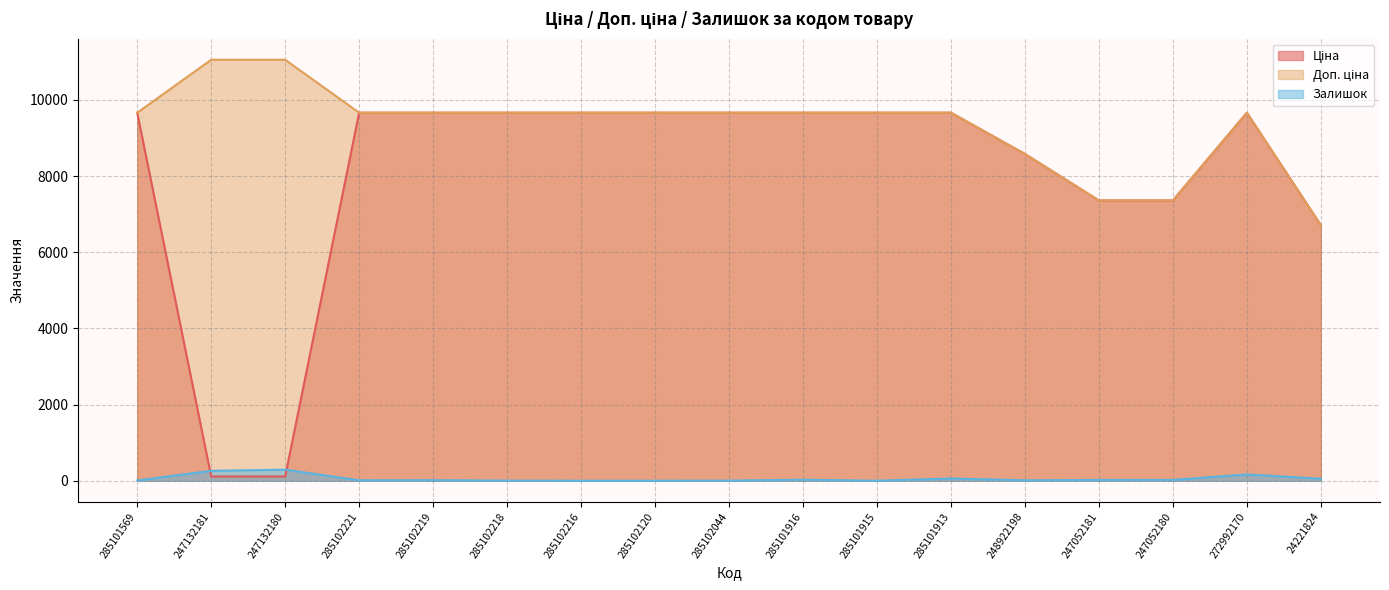

How many interior local peaks does the Залишок series have?

5